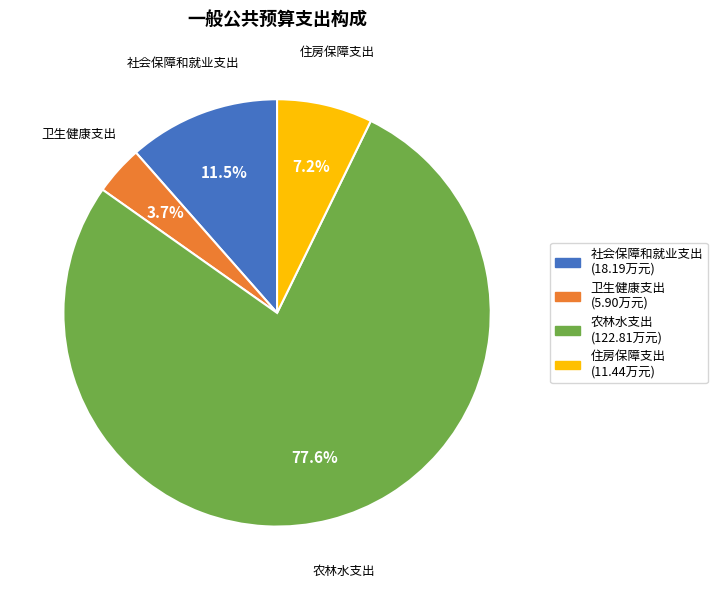

Which category has the smallest portion of the pie?

卫生健康支出